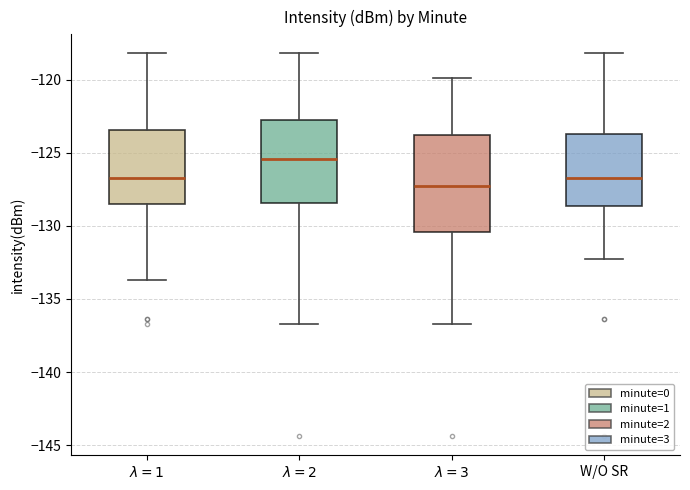

Where does the lower whisker of the box for W/O SR end on the y-axis? The values are not printed on the chart, so give them approximately, as read against the axis.

-132.0